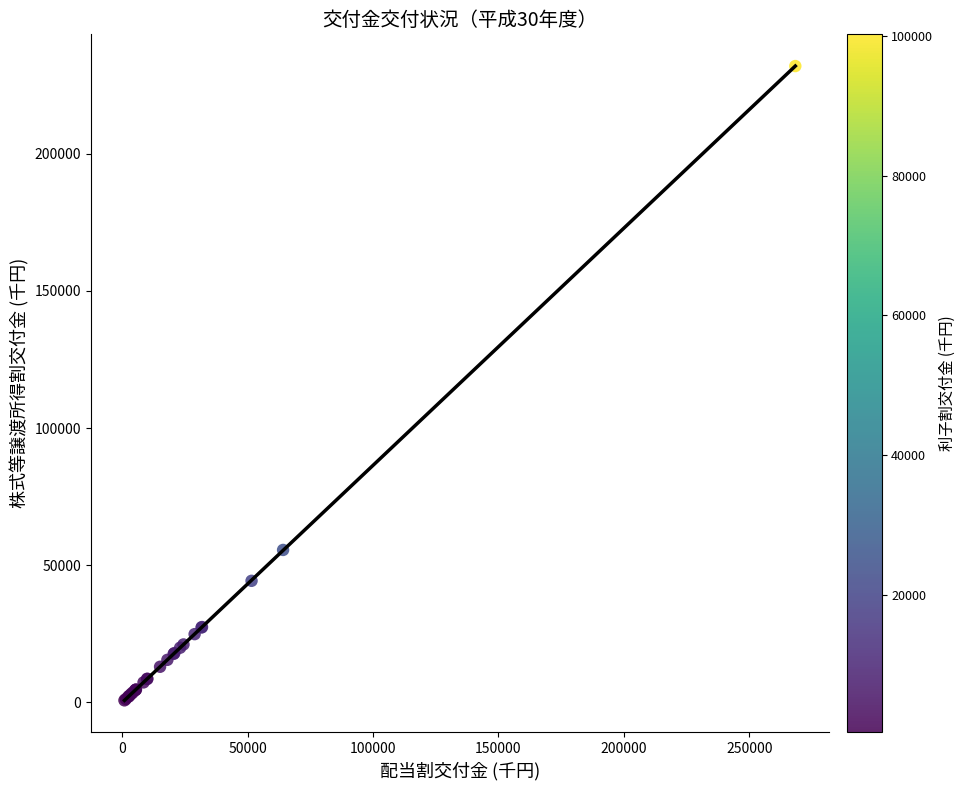

What Y value in the scatter plot is closest to 116356?

55551